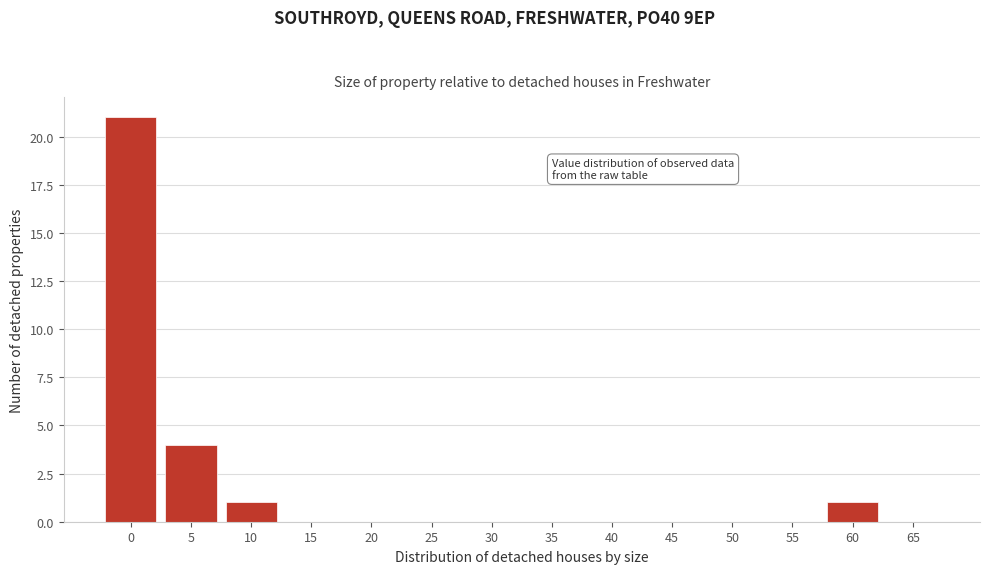

Reading right to left, list all the values displayed in this chart.

65=0	60=1	55=0	50=0	45=0	40=0	35=0	30=0	25=0	20=0	15=0	10=1	5=4	0=21